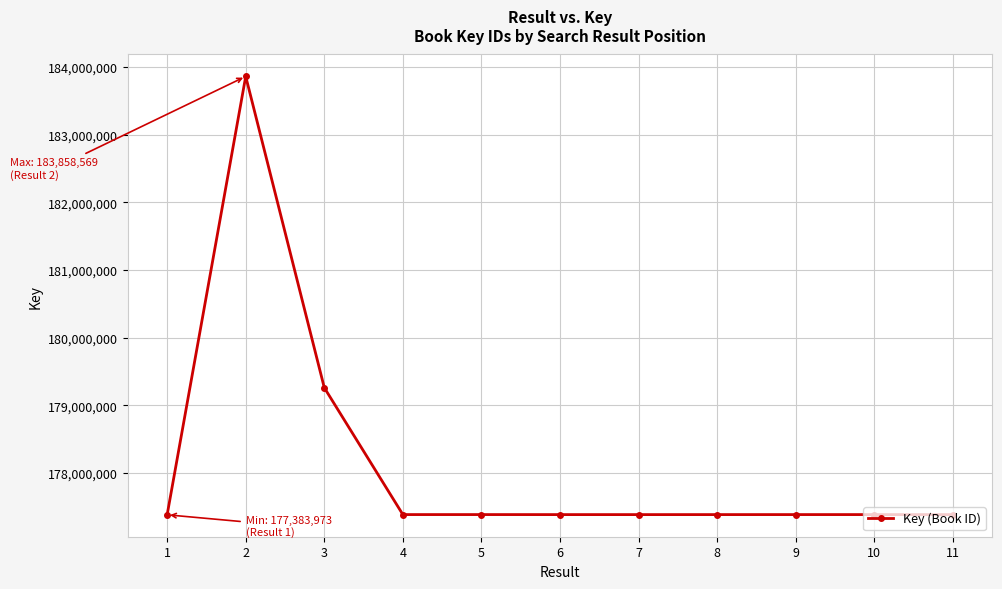

At which label does the data first exceed 177387139?

2